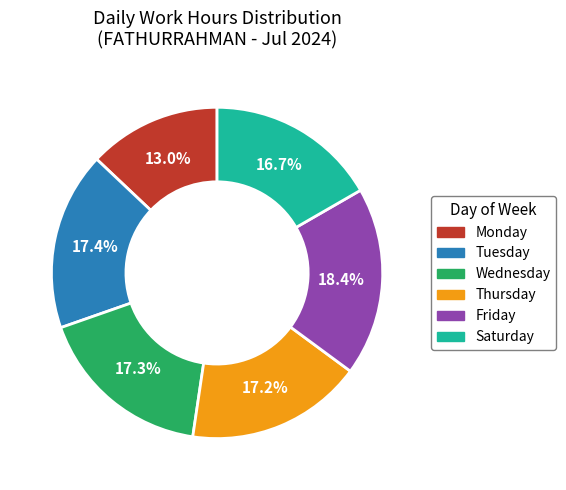

To the nearest percent, what is the difference between the largest and smallest slice percentages?

5%